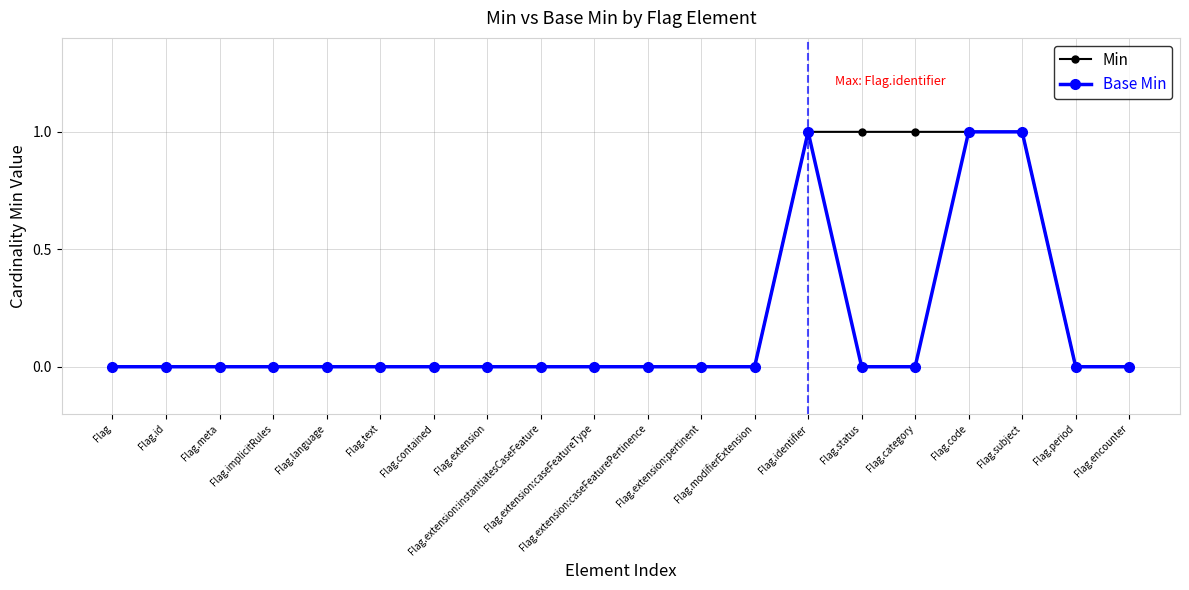

What is the label of the 15th point from the right?

Flag.text